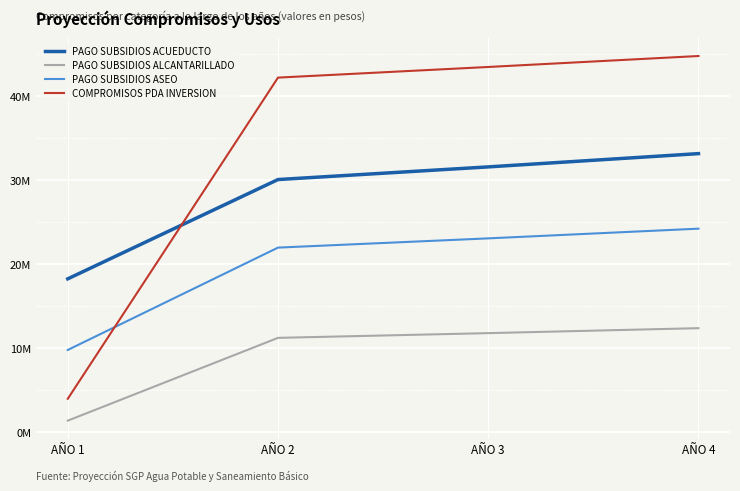

Reading left to right, list all the values displayed in this chart.

PAGO SUBSIDIOS ACUEDUCTO: 18281023	30102972	31608121	33188527
PAGO SUBSIDIOS ALCANTARILLADO: 1396118	11253890	11816585	12407414
PAGO SUBSIDIOS ASEO: 9813171	21998778	23098717	24253653
COMPROMISOS PDA INVERSION: 4000000	42237760	43504892	44810039